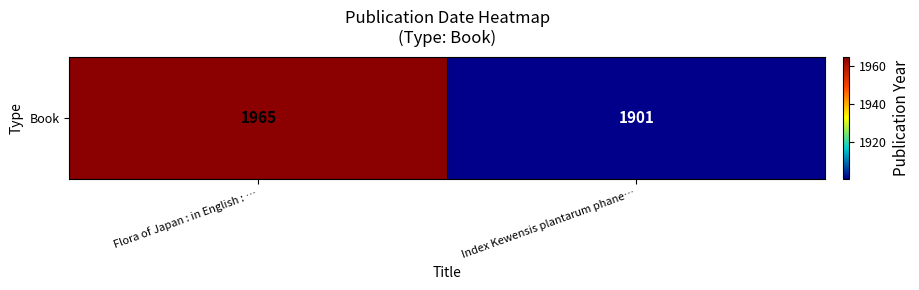

Reading left to right, what are all the values shown in this chart?

Flora of Japan : in English : …=1965	Index Kewensis plantarum phane…=1901